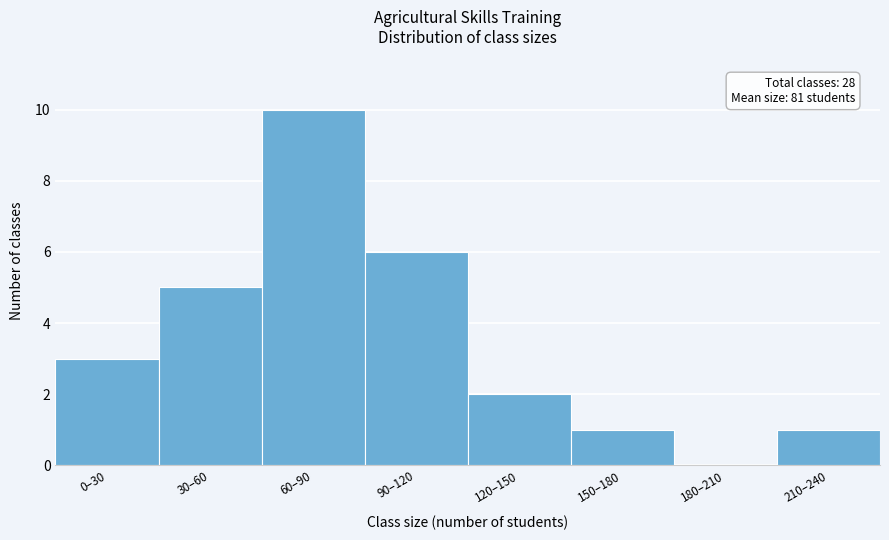

Reading right to left, transcribe all the data shown in this chart.

210–240=1	180–210=0	150–180=1	120–150=2	90–120=6	60–90=10	30–60=5	0–30=3